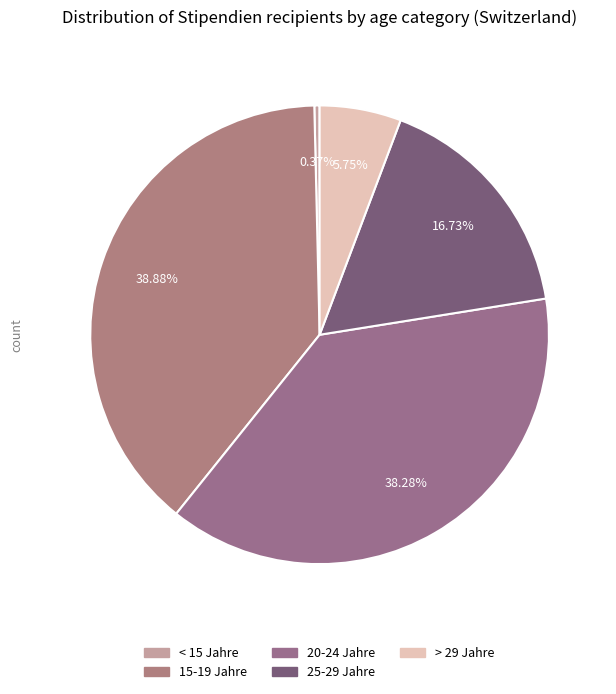

Rank the categories by value from lowest to highest.

< 15 Jahre, > 29 Jahre, 25-29 Jahre, 20-24 Jahre, 15-19 Jahre